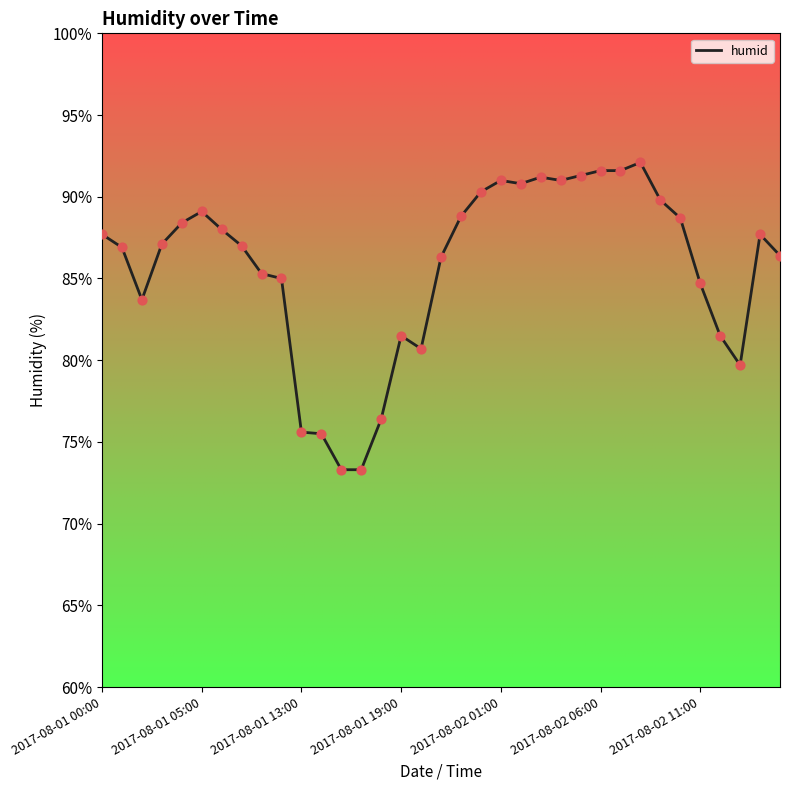

Is this an area chart (filled region under the line)?

No